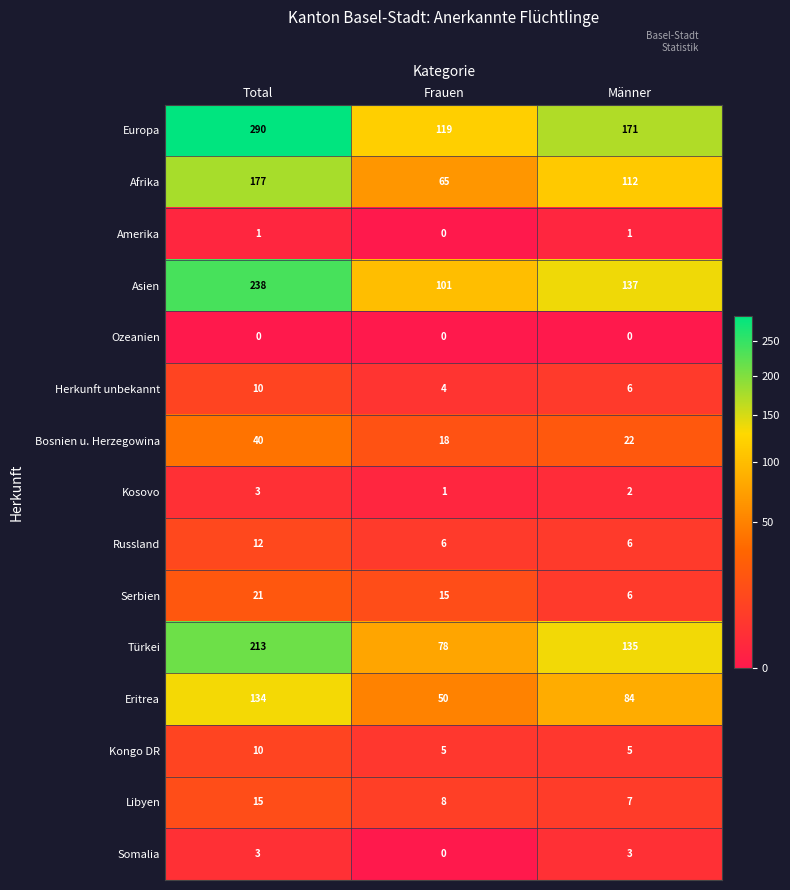

At how many categories does at least one series exceed 165?

2